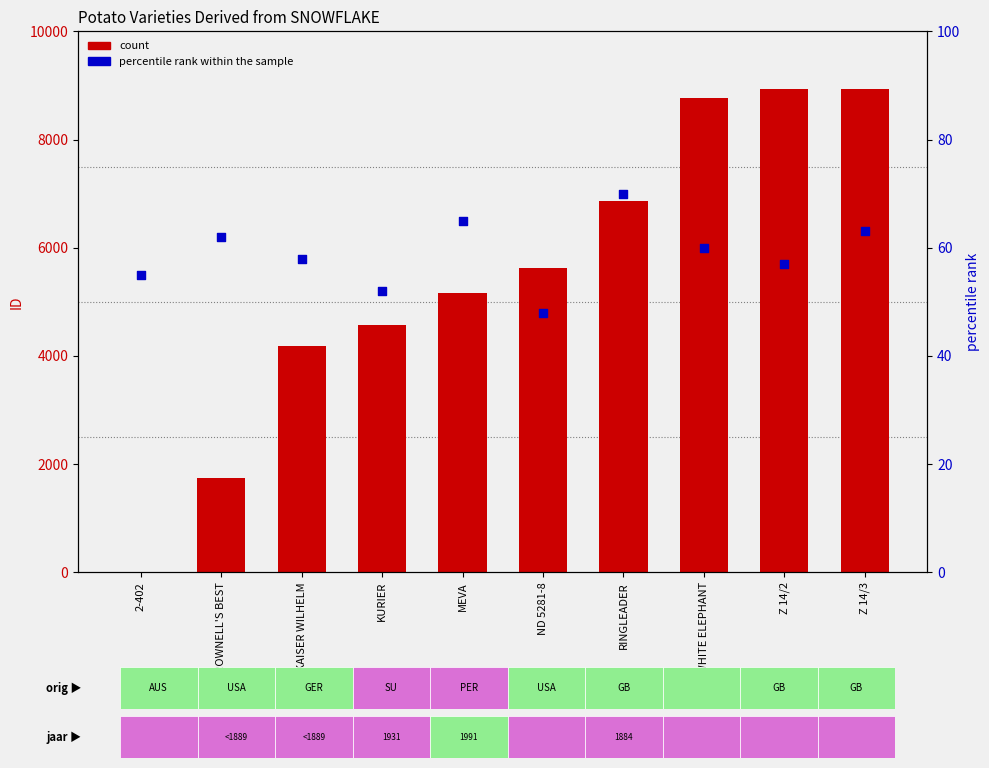

At how many categories does at least one series exceed 5246?

5